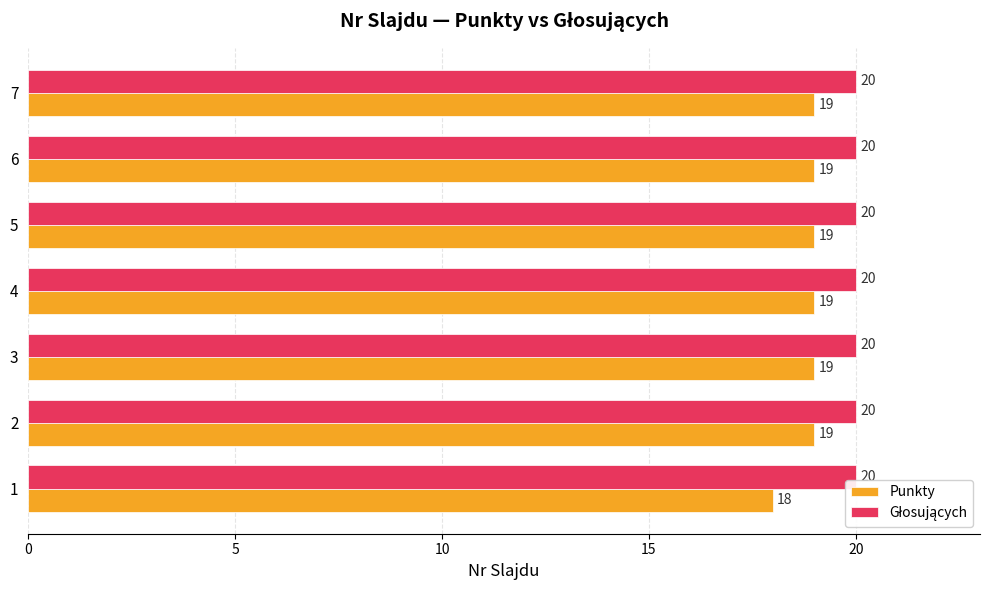

Which series has the widest spread of values?

Punkty